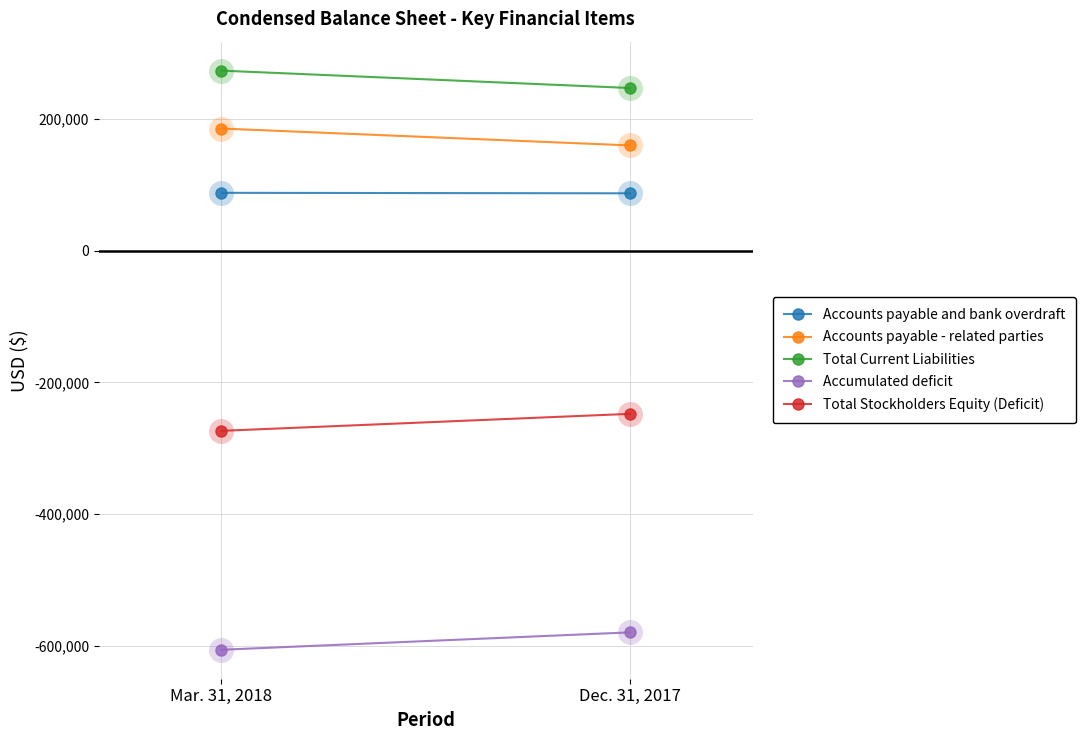

Where is Total Current Liabilities nearest to the value 260371?

Dec. 31, 2017